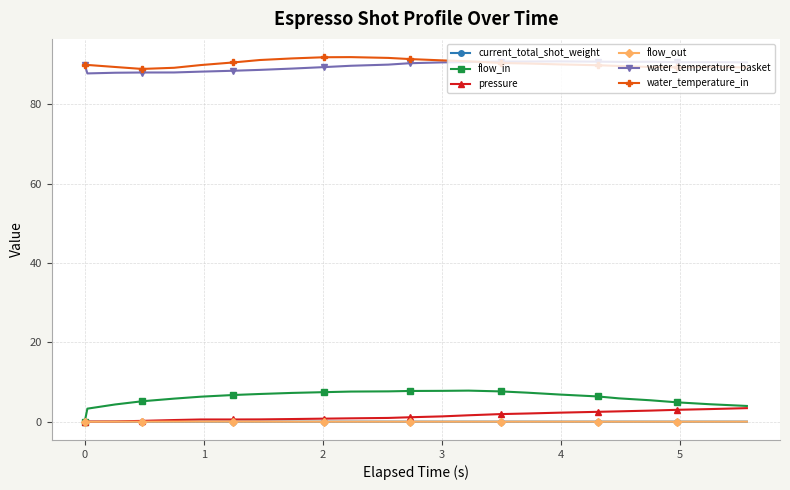

At how many categories does at least one series exceed 50?

24